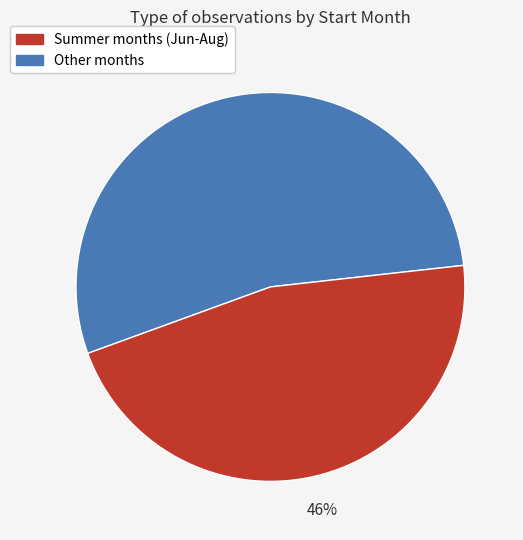

Is there a majority slice in this chart?

Yes